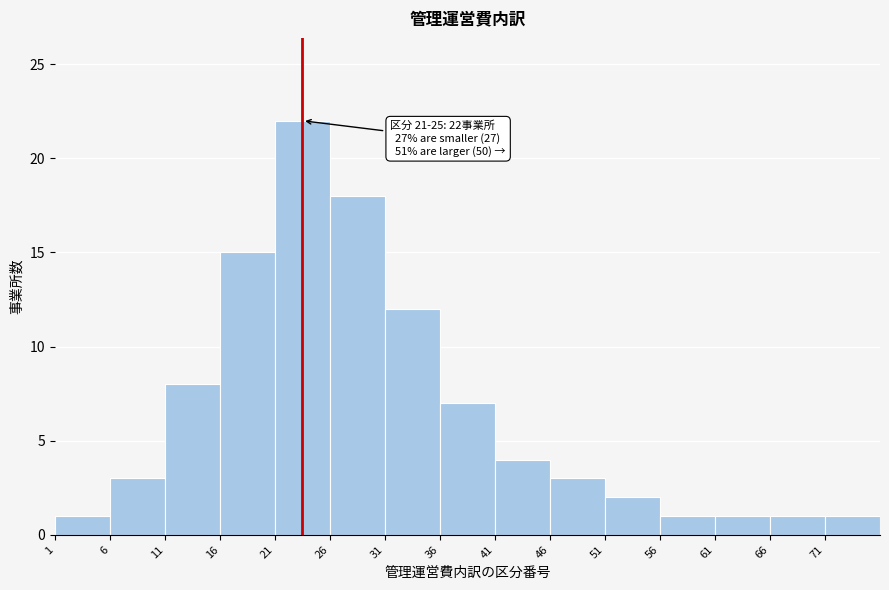

Which range on the x-axis has the tallest bar?

21 to 26